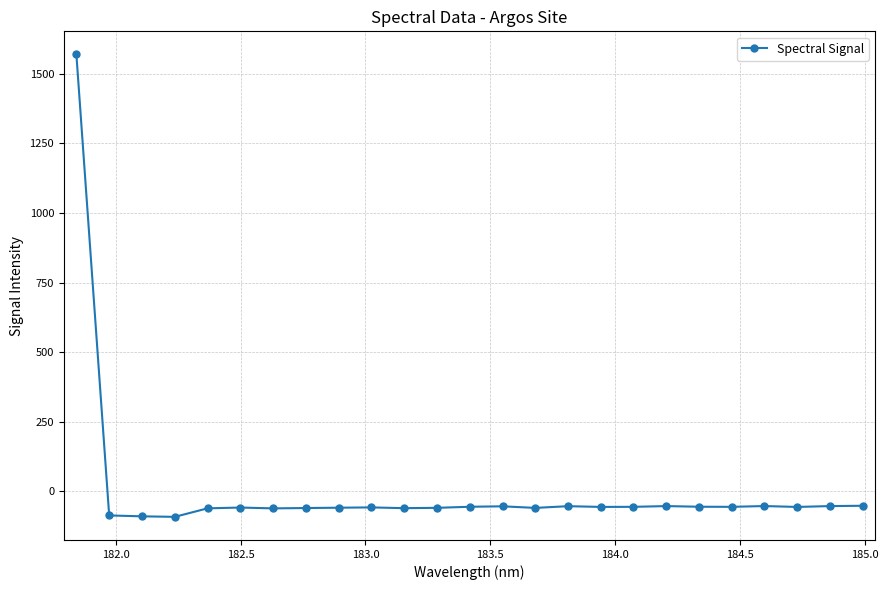

What is the smallest value displayed?

-92.7